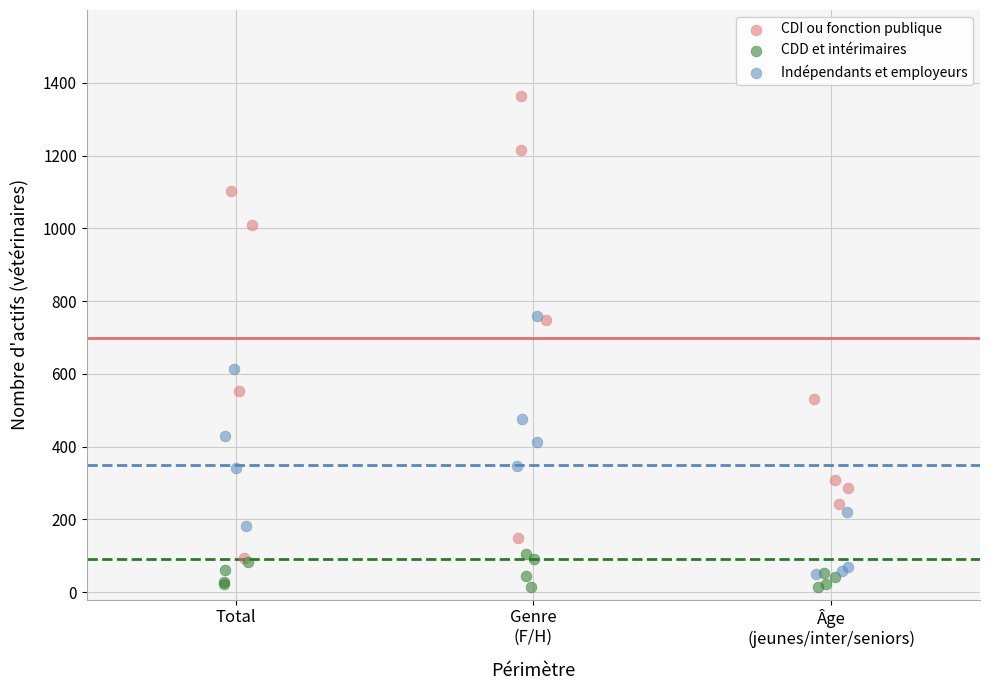

What are all the series names shown in the legend?

CDI ou fonction publique, CDD et intérimaires, Indépendants et employeurs